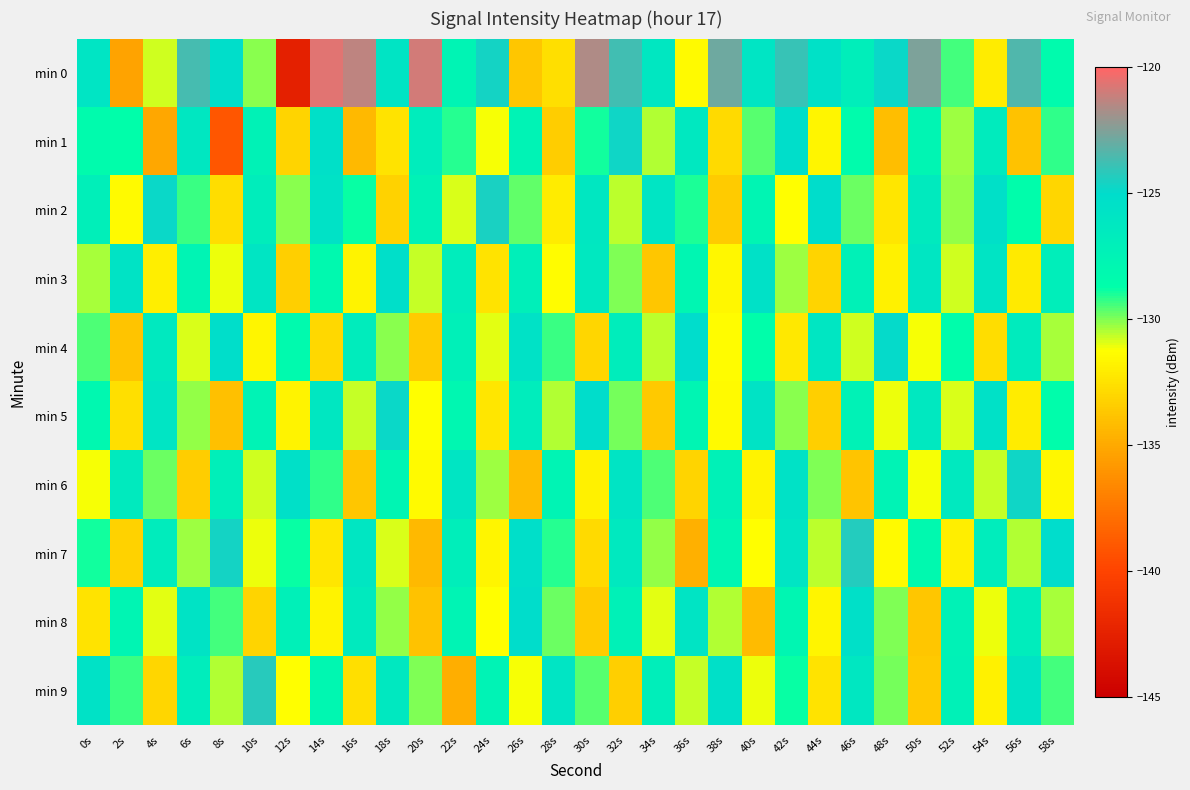

Reading left to right, list all the values displayed in this chart.

min 0: 0s=-125.9	2s=-135.3	4s=-130.8	6s=-123.6	8s=-125.2	10s=-130.1	12s=-142.6	14s=-120.6	16s=-121.3	18s=-125.8	20s=-121.0	22s=-127.5	24s=-124.7	26s=-133.7	28s=-132.6	30s=-121.6	32s=-123.7	34s=-126.2	36s=-131.5	38s=-122.9	40s=-125.9	42s=-123.9	44s=-125.5	46s=-127.0	48s=-124.9	50s=-122.6	52s=-129.5	54s=-132.1	56s=-123.4	58s=-128.4
min 1: 0s=-128.4	2s=-128.7	4s=-135.1	6s=-126.2	8s=-139.1	10s=-127.4	12s=-133.1	14s=-125.4	16s=-134.3	18s=-132.4	20s=-126.8	22s=-129.1	24s=-131.2	26s=-127.5	28s=-133.4	30s=-128.9	32s=-124.7	34s=-130.5	36s=-126.3	38s=-132.8	40s=-129.6	42s=-125.2	44s=-131.7	46s=-128.4	48s=-134.1	50s=-127.8	52s=-130.3	54s=-126.6	56s=-133.9	58s=-129.2
min 2: 0s=-127.1	2s=-131.5	4s=-124.8	6s=-129.3	8s=-132.7	10s=-126.9	12s=-130.1	14s=-125.6	16s=-128.8	18s=-133.2	20s=-127.4	22s=-130.9	24s=-124.5	26s=-129.7	28s=-132.1	30s=-126.2	32s=-130.6	34s=-125.9	36s=-129.0	38s=-133.5	40s=-127.7	42s=-131.3	44s=-125.1	46s=-129.8	48s=-132.4	50s=-126.5	52s=-130.2	54s=-125.4	56s=-128.6	58s=-133.0
min 3: 0s=-130.4	2s=-125.7	4s=-132.0	6s=-127.6	8s=-131.1	10s=-126.0	12s=-133.3	14s=-128.2	16s=-131.8	18s=-125.3	20s=-130.7	22s=-126.8	24s=-132.5	26s=-127.1	28s=-131.4	30s=-126.3	32s=-130.0	34s=-133.7	36s=-127.9	38s=-131.6	40s=-125.5	42s=-130.3	44s=-133.1	46s=-127.3	48s=-131.9	50s=-126.1	52s=-130.8	54s=-125.8	56s=-132.2	58s=-127.0
min 4: 0s=-129.5	2s=-133.8	4s=-126.4	6s=-130.9	8s=-125.2	10s=-131.7	12s=-128.3	14s=-132.9	16s=-126.7	18s=-130.1	20s=-133.5	22s=-127.2	24s=-131.0	26s=-125.6	28s=-129.3	30s=-133.0	32s=-126.9	34s=-130.6	36s=-125.0	38s=-131.4	40s=-128.7	42s=-132.3	44s=-126.1	46s=-130.8	48s=-124.9	50s=-131.2	52s=-128.5	54s=-132.7	56s=-126.6	58s=-130.4
min 5: 0s=-128.1	2s=-132.6	4s=-125.9	6s=-130.2	8s=-134.0	10s=-127.5	12s=-131.8	14s=-126.2	16s=-130.7	18s=-124.8	20s=-131.3	22s=-128.0	24s=-132.4	26s=-126.8	28s=-130.5	30s=-125.1	32s=-129.9	34s=-133.6	36s=-127.7	38s=-131.5	40s=-125.7	42s=-130.1	44s=-133.3	46s=-127.4	48s=-131.1	50s=-126.3	52s=-130.9	54s=-125.5	56s=-132.1	58s=-128.6
min 6: 0s=-131.2	2s=-126.5	4s=-129.8	6s=-133.4	8s=-127.1	10s=-130.8	12s=-125.4	14s=-129.2	16s=-133.7	18s=-127.8	20s=-131.5	22s=-126.0	24s=-130.3	26s=-134.2	28s=-127.6	30s=-131.9	32s=-125.8	34s=-129.5	36s=-133.1	38s=-127.3	40s=-131.8	42s=-125.6	44s=-130.0	46s=-133.8	48s=-127.5	50s=-131.2	52s=-126.4	54s=-130.7	56s=-124.7	58s=-131.6
min 7: 0s=-128.9	2s=-133.2	4s=-126.7	6s=-130.3	8s=-124.6	10s=-131.1	12s=-128.8	14s=-132.4	16s=-126.1	18s=-130.9	20s=-134.3	22s=-127.0	24s=-131.7	26s=-125.3	28s=-129.1	30s=-132.8	32s=-126.4	34s=-130.2	36s=-134.7	38s=-127.9	40s=-131.3	42s=-125.9	44s=-130.6	46s=-124.3	48s=-131.5	50s=-128.2	52s=-132.0	54s=-126.8	56s=-130.5	58s=-125.0
min 8: 0s=-132.5	2s=-127.8	4s=-131.0	6s=-125.7	8s=-129.4	10s=-133.1	12s=-127.2	14s=-131.8	16s=-126.5	18s=-130.2	20s=-133.9	22s=-127.6	24s=-131.3	26s=-125.1	28s=-129.8	30s=-133.5	32s=-127.3	34s=-131.0	36s=-125.8	38s=-130.5	40s=-134.2	42s=-127.9	44s=-131.7	46s=-125.4	48s=-130.0	50s=-133.7	52s=-127.4	54s=-131.1	56s=-126.8	58s=-130.4
min 9: 0s=-125.6	2s=-129.3	4s=-133.0	6s=-126.8	8s=-130.5	10s=-124.2	12s=-131.3	14s=-128.0	16s=-132.6	18s=-126.3	20s=-130.0	22s=-134.8	24s=-127.5	26s=-131.2	28s=-125.9	30s=-129.6	32s=-133.3	34s=-127.0	36s=-130.7	38s=-125.4	40s=-131.1	42s=-128.8	44s=-132.5	46s=-126.2	48s=-129.9	50s=-133.6	52s=-127.3	54s=-131.9	56s=-125.7	58s=-129.4